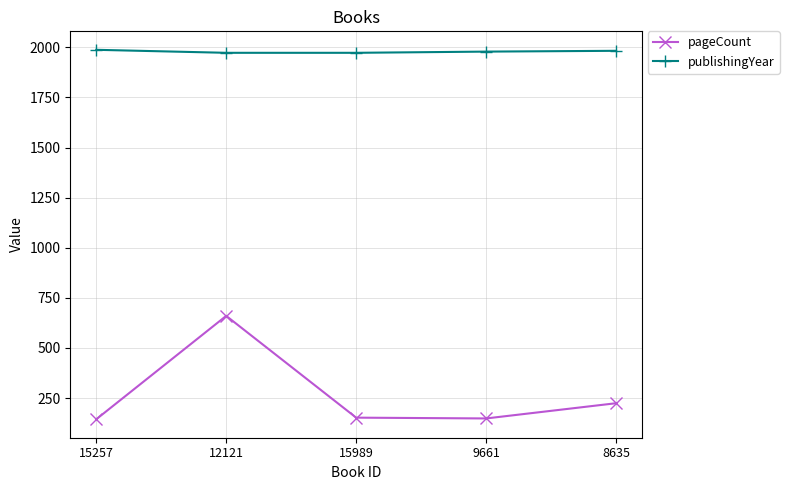

Rank the series by their maximum value, from lowest to highest.

pageCount, publishingYear